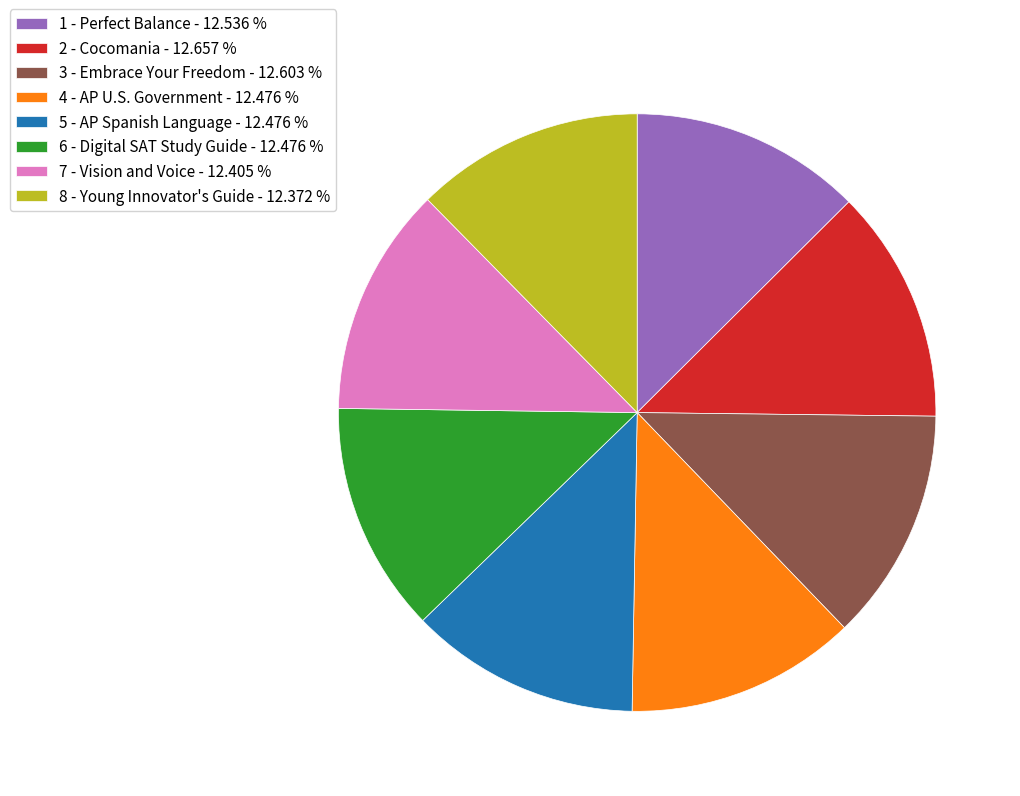

Is there a majority slice in this chart?

No